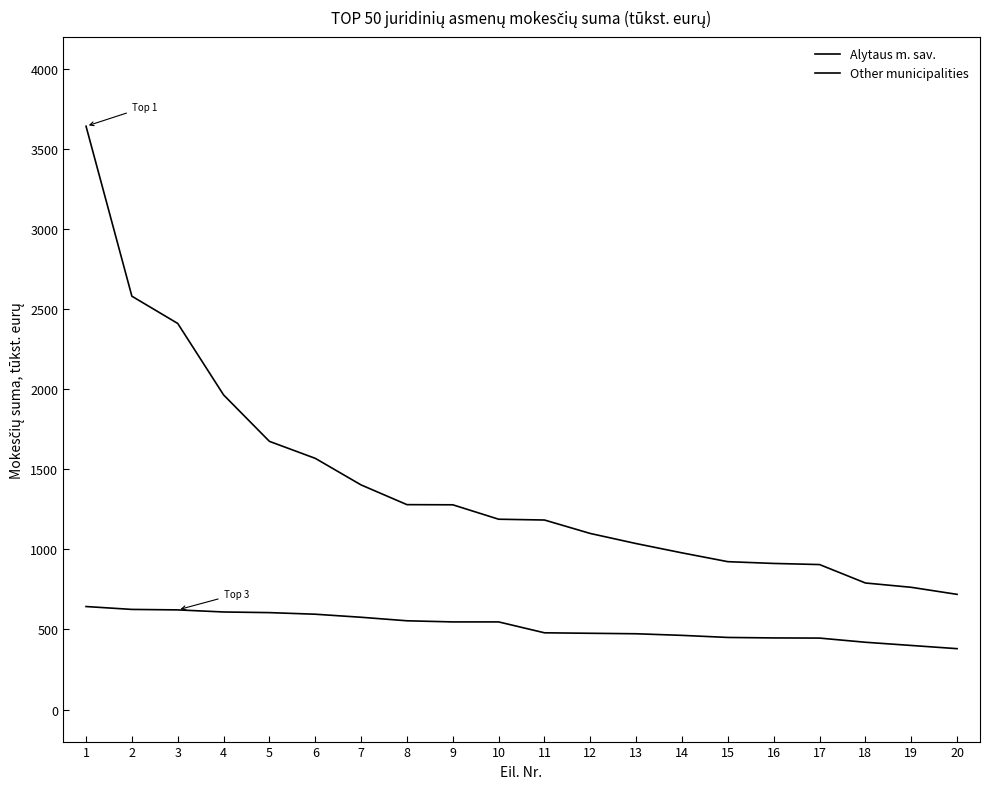

What is the minimum value for Alytaus m. sav.?

719